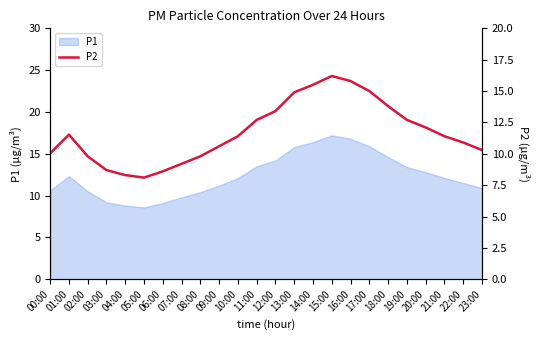

What is the label of the 1st point from the left?

00:00